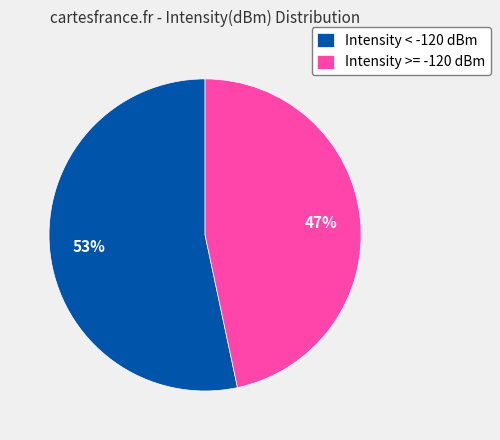

What percentage is the Intensity >= -120 dBm slice, to the nearest percent?

47%